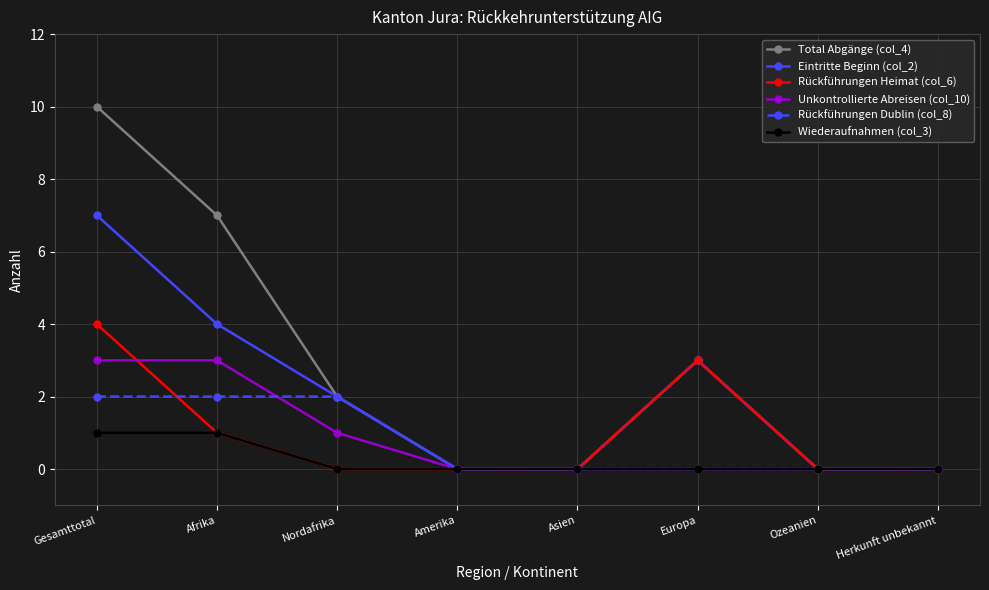

Rank the series at Gesamttotal from lowest to highest value.

Wiederaufnahmen (col_3), Rückführungen Dublin (col_8), Unkontrollierte Abreisen (col_10), Rückführungen Heimat (col_6), Eintritte Beginn (col_2), Total Abgänge (col_4)